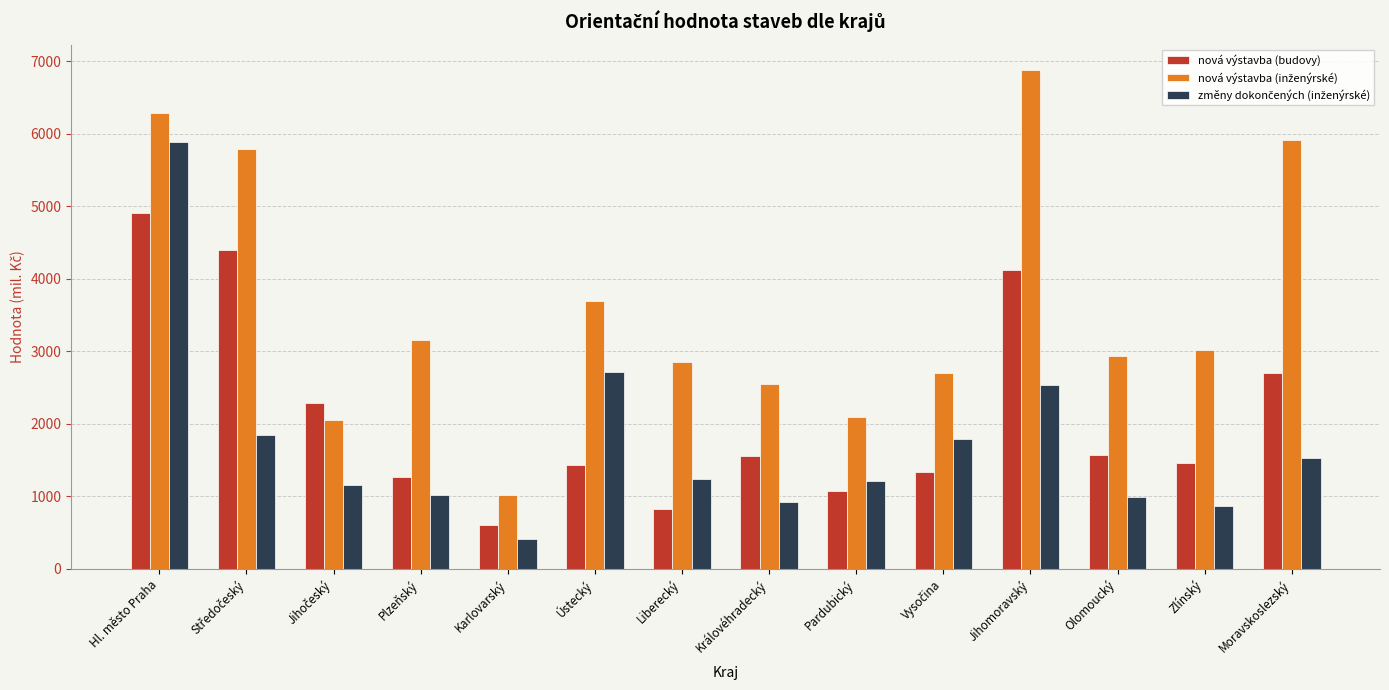

Are the bars horizontal?

No